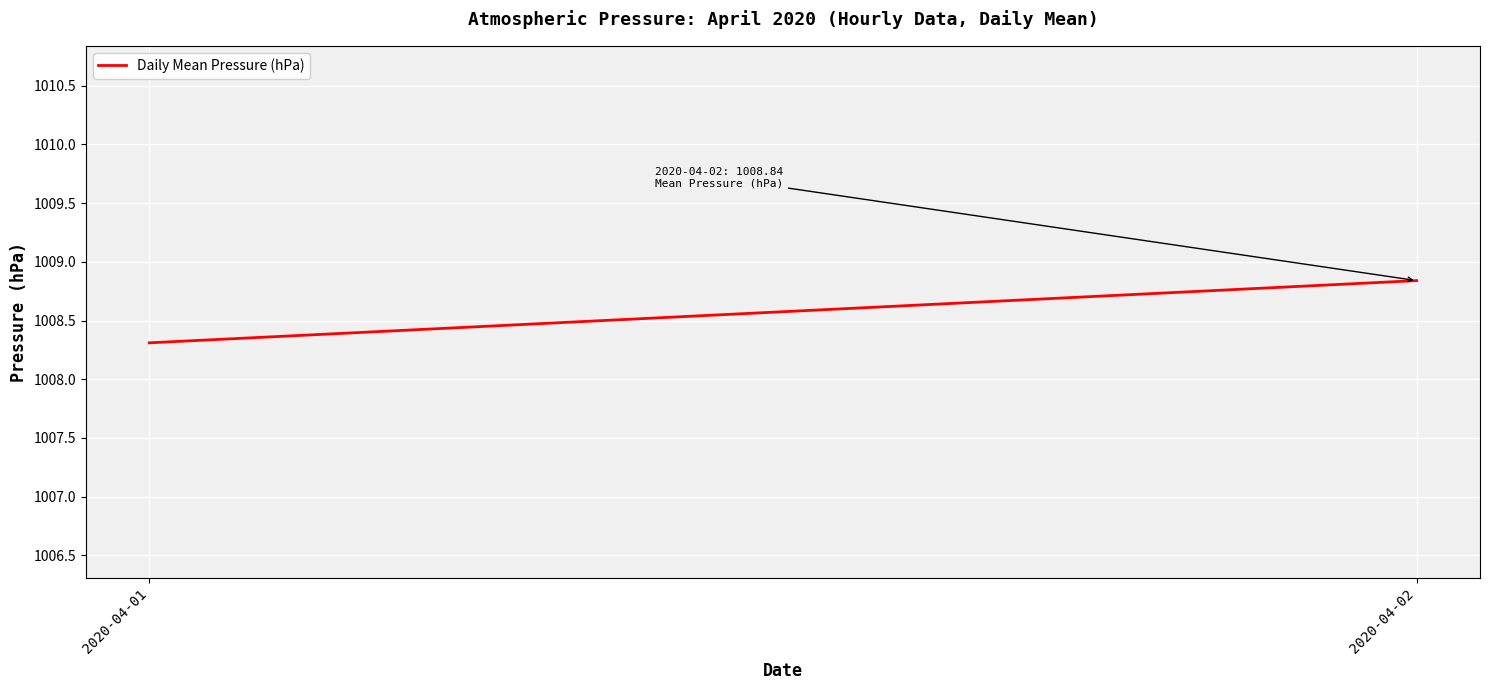

What value does the data have at 2020-04-01?

1008.3